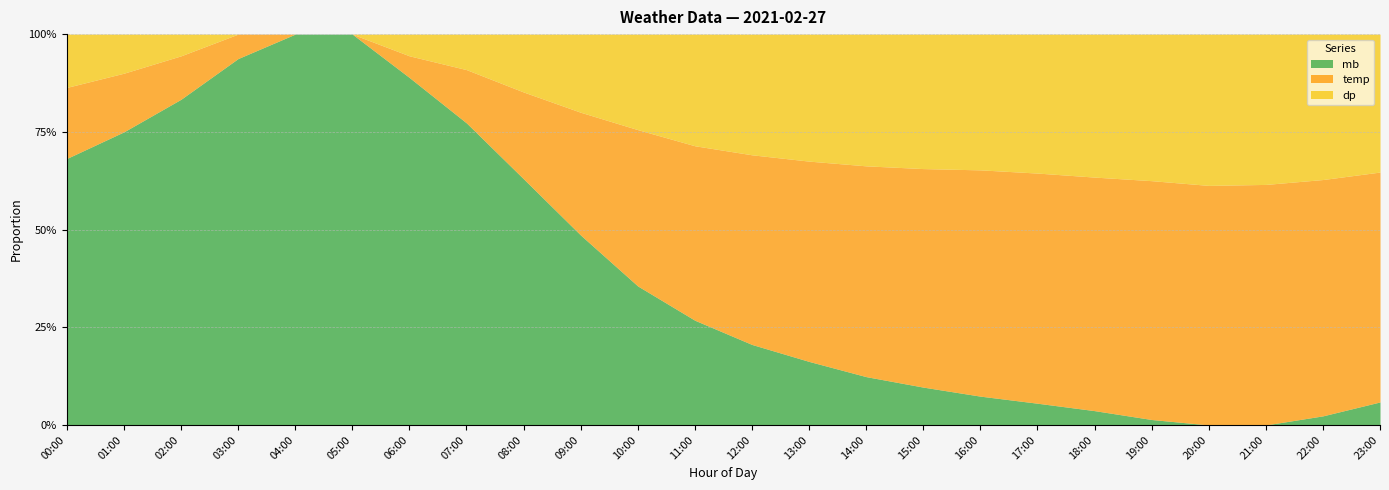

Is the value of dp at 23:00 greater than the value of mb at 10:00?

No